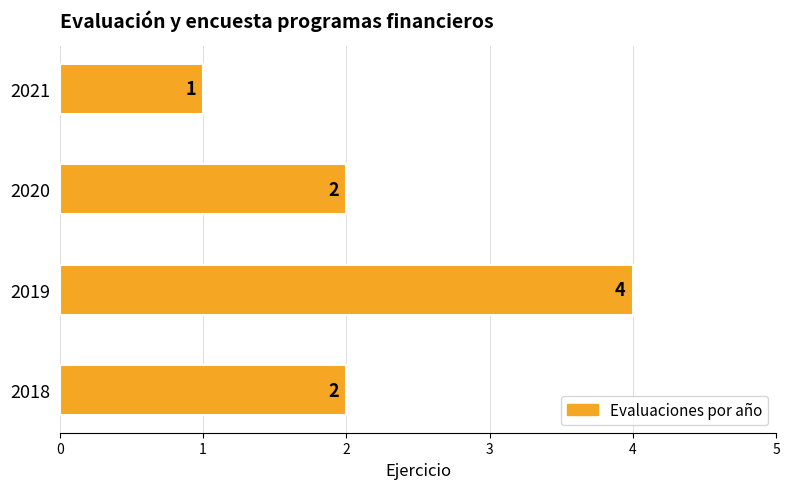

What is the greatest value displayed?

4